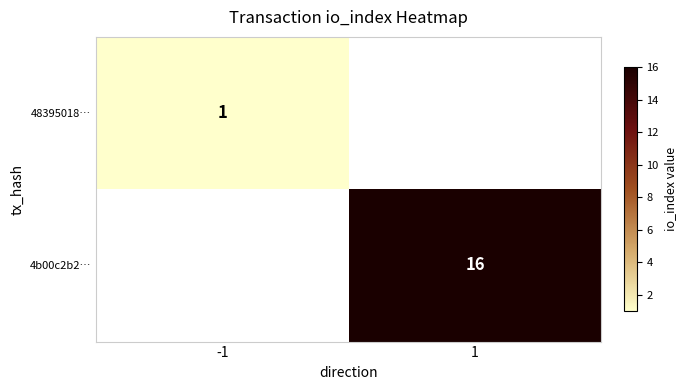

True or false: 4b00c2b2… has a value of 22 at 1.

False